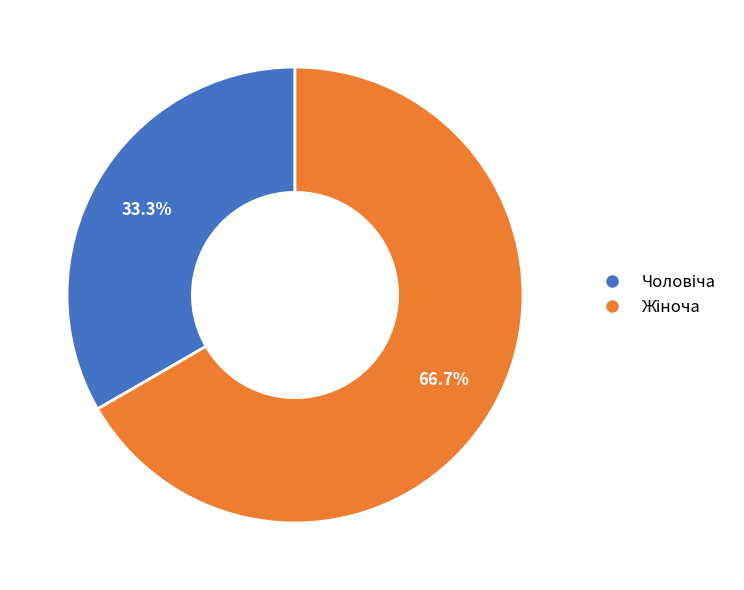

To the nearest percent, what portion does Жіноча represent?

67%